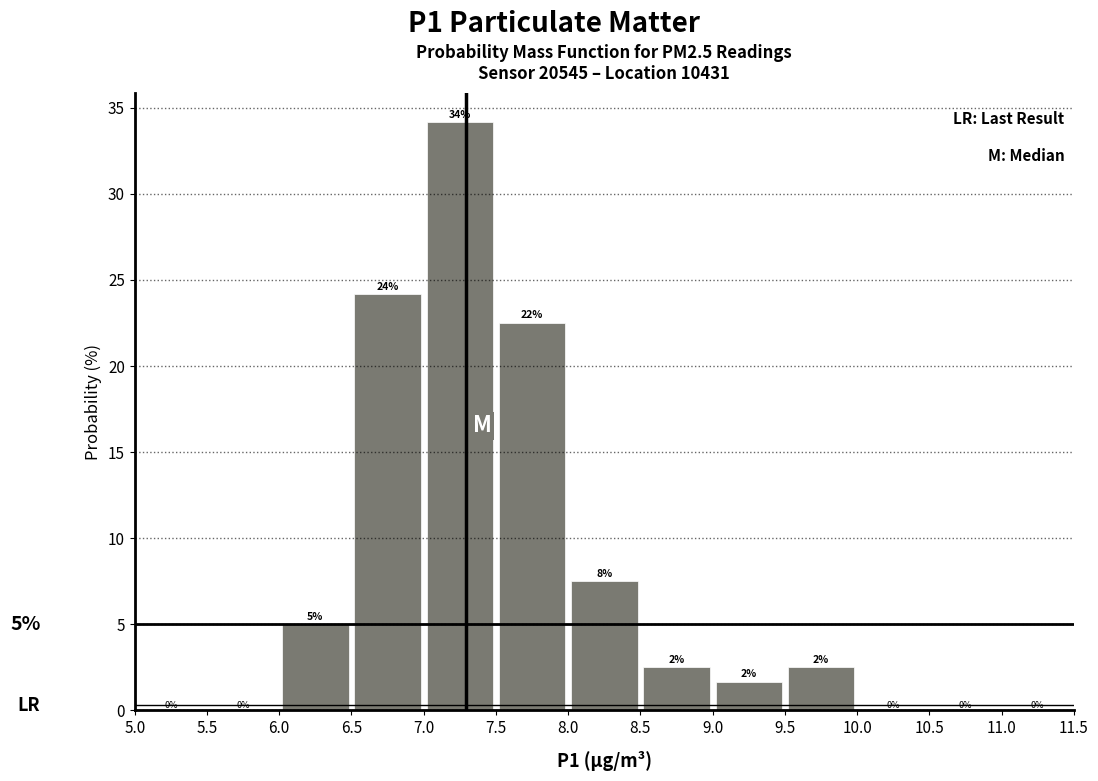

Which range on the x-axis has the tallest bar?

7.0 to 7.5